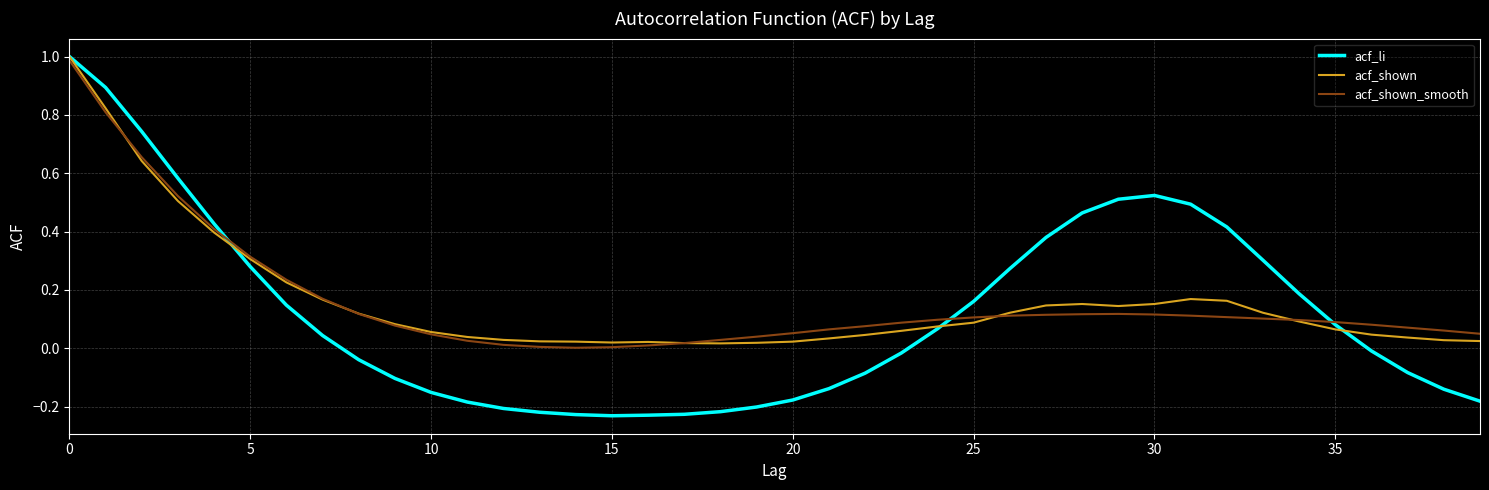

Which series has the largest range (max minus min)?

acf_li